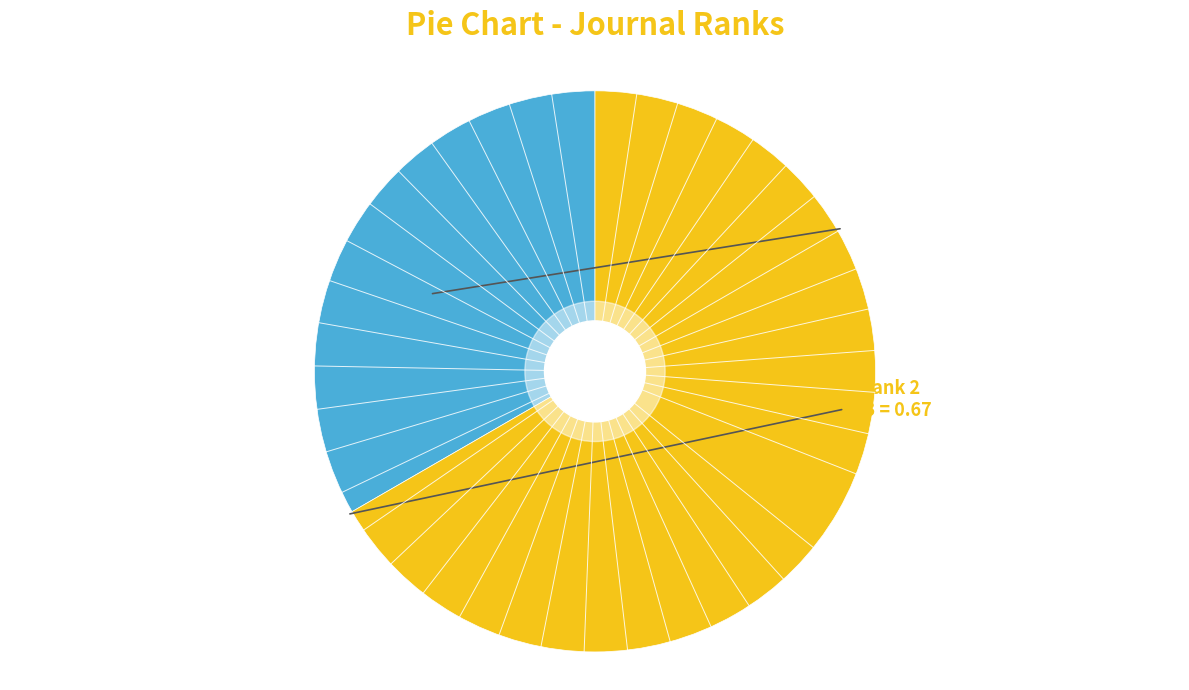

Is there a majority slice in this chart?

Yes